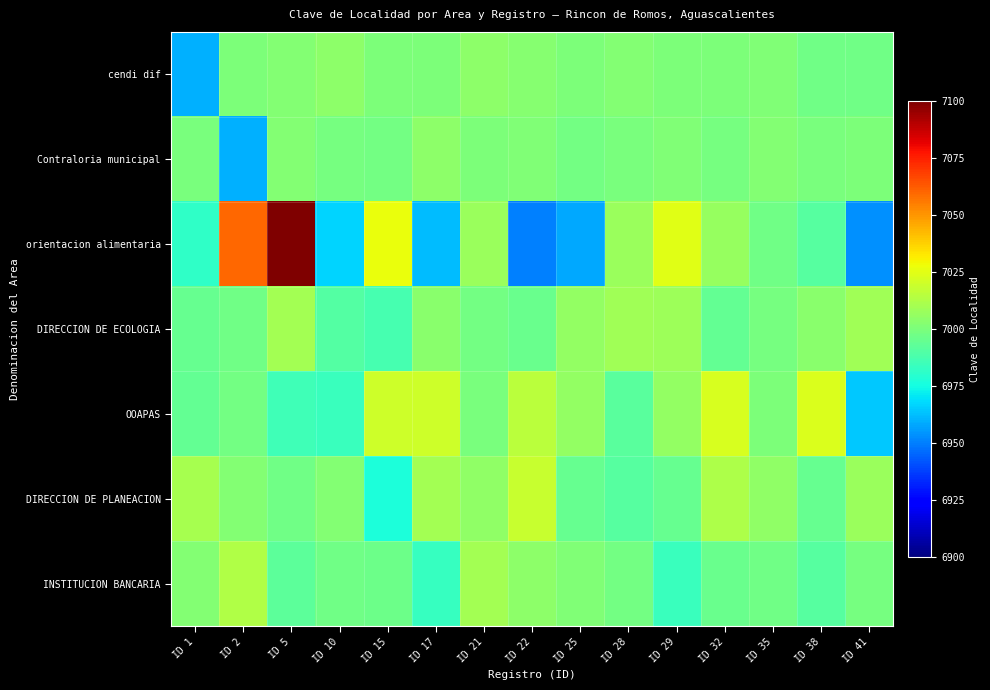

Which series changed the most between ID 22 and ID 35?

orientacion alimentaria